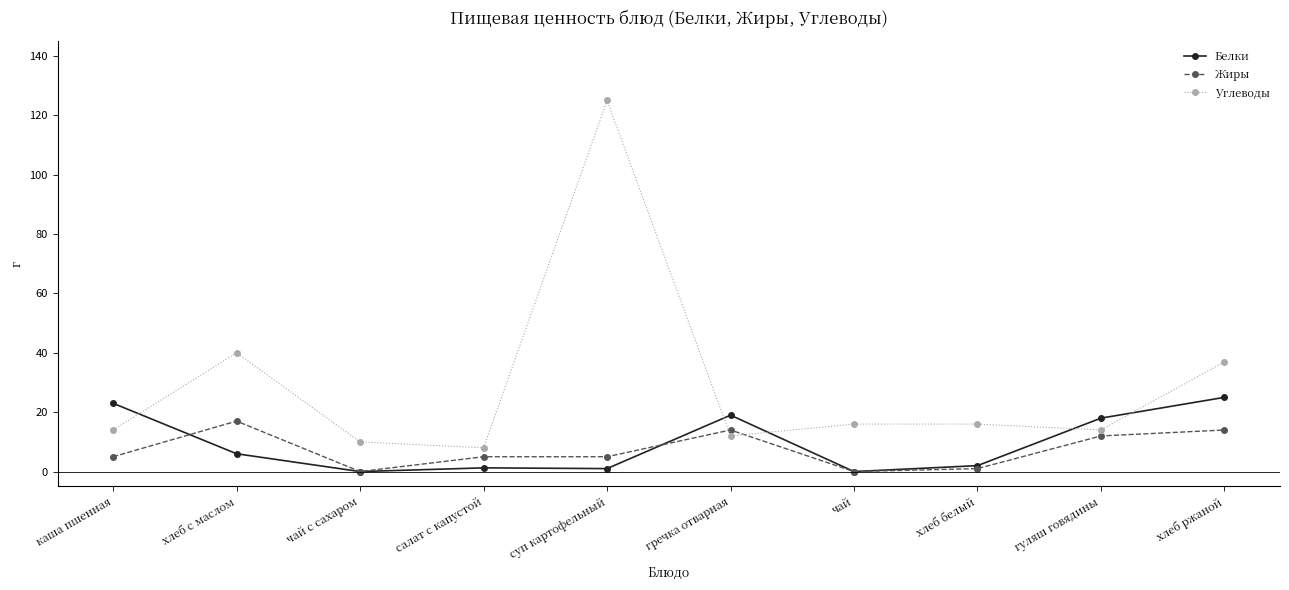

Does the chart display data point markers on the line(s)?

Yes